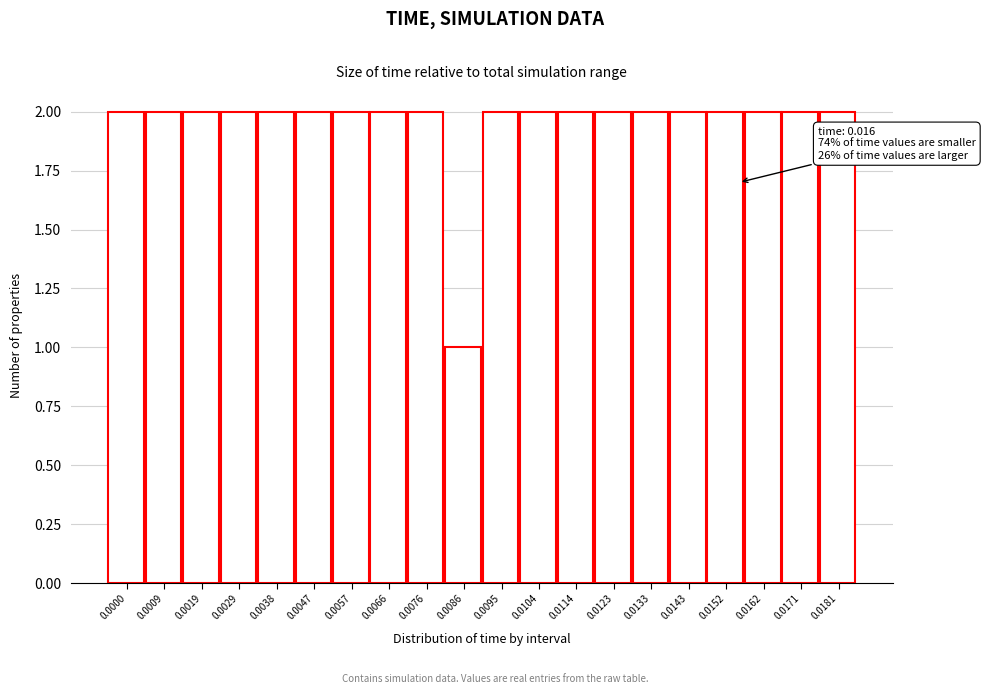

Reading left to right, transcribe all the data shown in this chart.

0.0000=2	0.0009=2	0.0019=2	0.0029=2	0.0038=2	0.0047=2	0.0057=2	0.0066=2	0.0076=2	0.0086=1	0.0095=2	0.0104=2	0.0114=2	0.0123=2	0.0133=2	0.0143=2	0.0152=2	0.0162=2	0.0171=2	0.0181=2